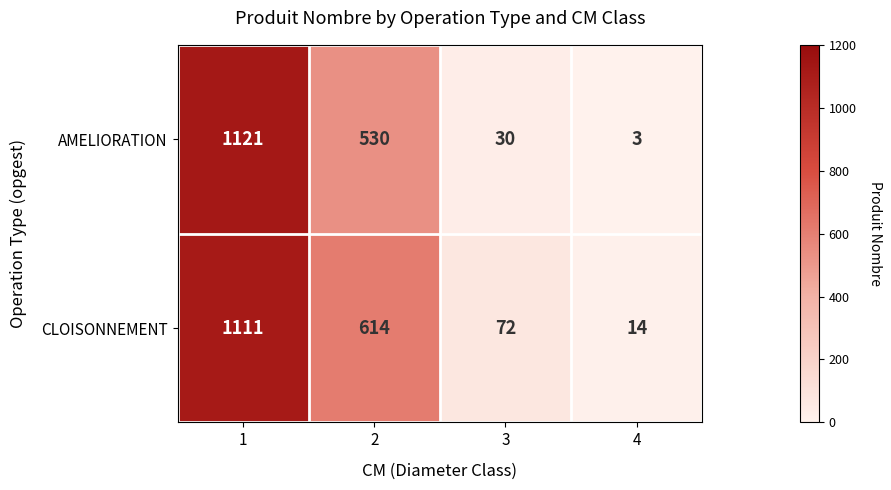

Reading left to right, list all the values displayed in this chart.

AMELIORATION: 1=1121	2=530	3=30	4=3
CLOISONNEMENT: 1=1111	2=614	3=72	4=14